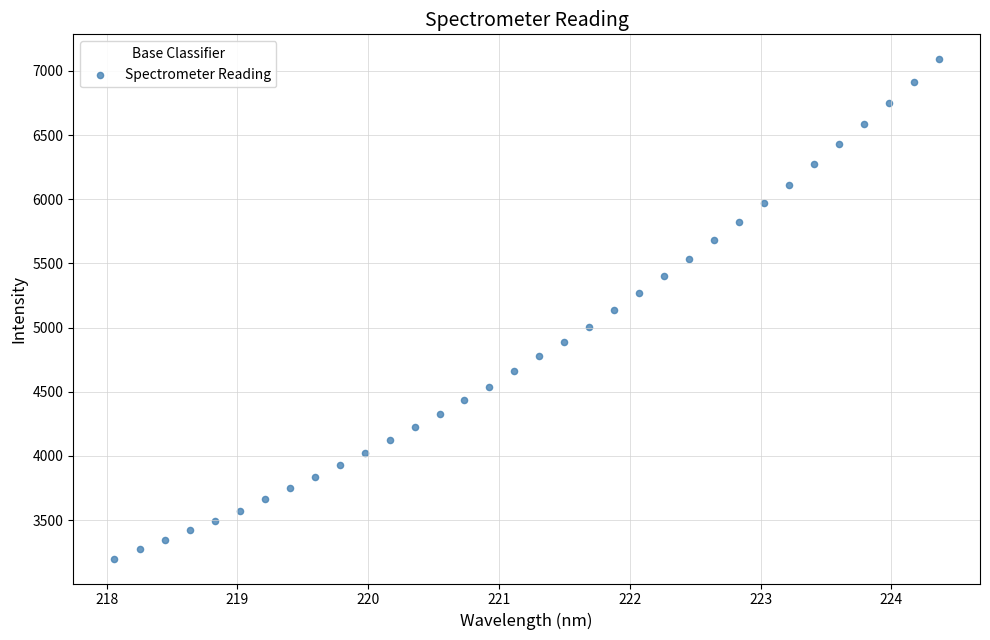

What is the range of X values (max minus min)?

6.3